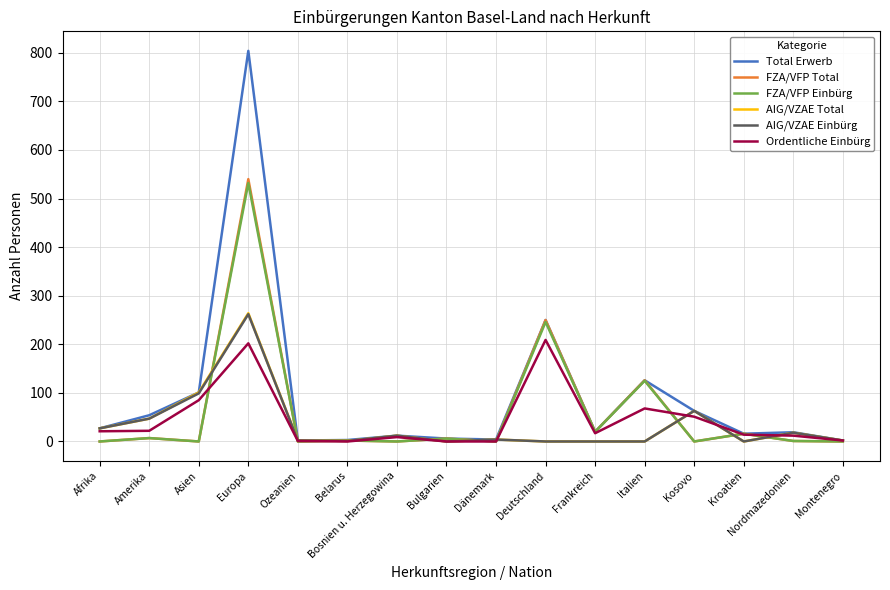

How many series are shown in this chart?

6